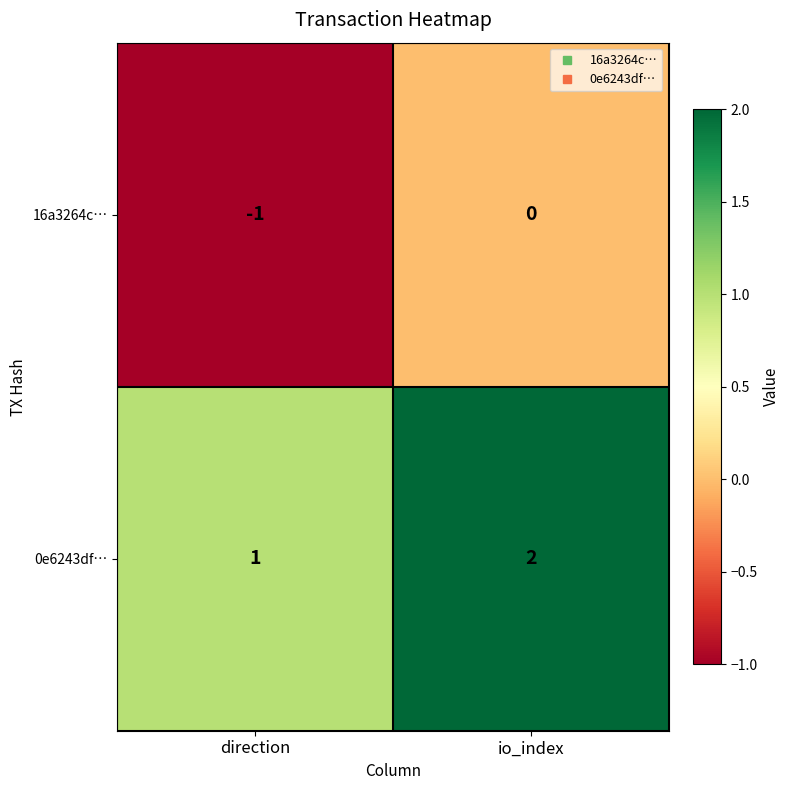

What is the sum of the 0e6243df… values at direction and io_index?

3